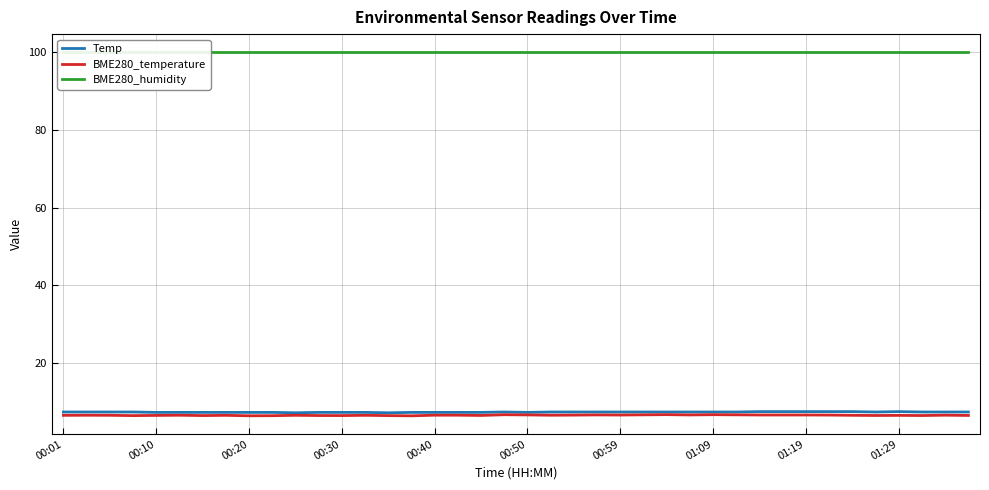

Is it true that Temp equals 7.4 at 37?

True